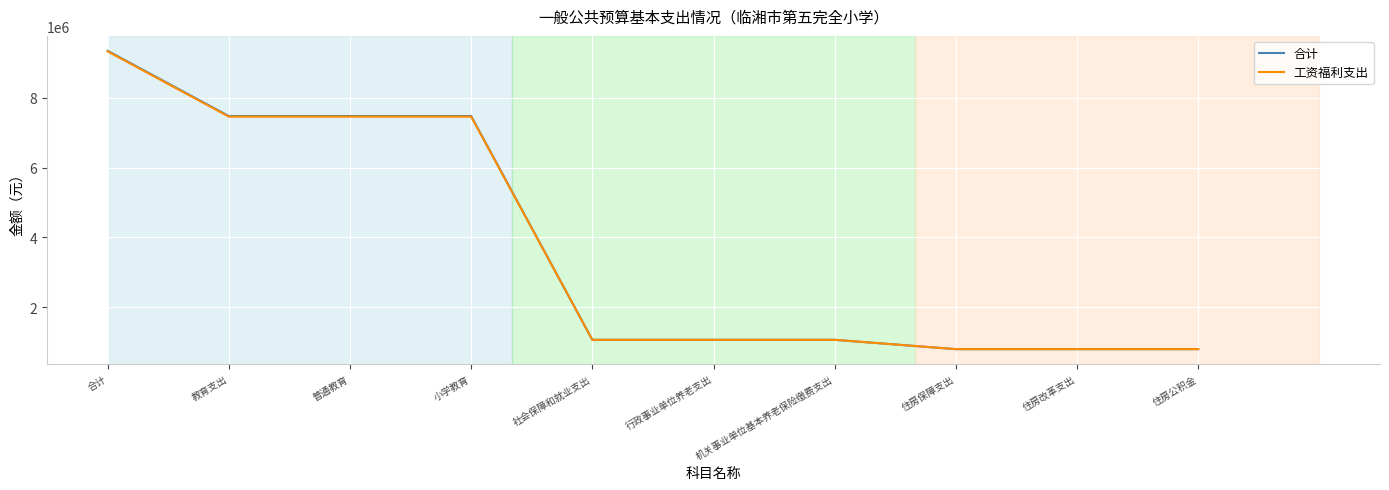

Reading left to right, list all the values displayed in this chart.

合计: 9342352.7	7474263.2	7474263.2	7474263.2	1067479.7	1067479.7	1067479.7	800609.8	800609.8	800609.8
工资福利支出: 9325792.7	7457703.2	7457703.2	7457703.2	1067479.7	1067479.7	1067479.7	800609.8	800609.8	800609.8